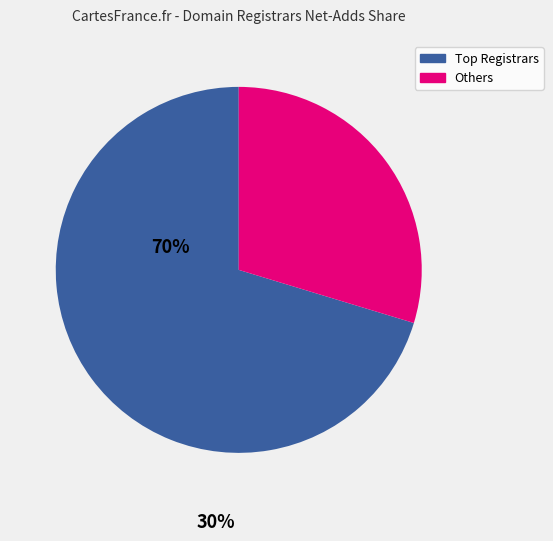

Does any single category account for the majority?

Yes